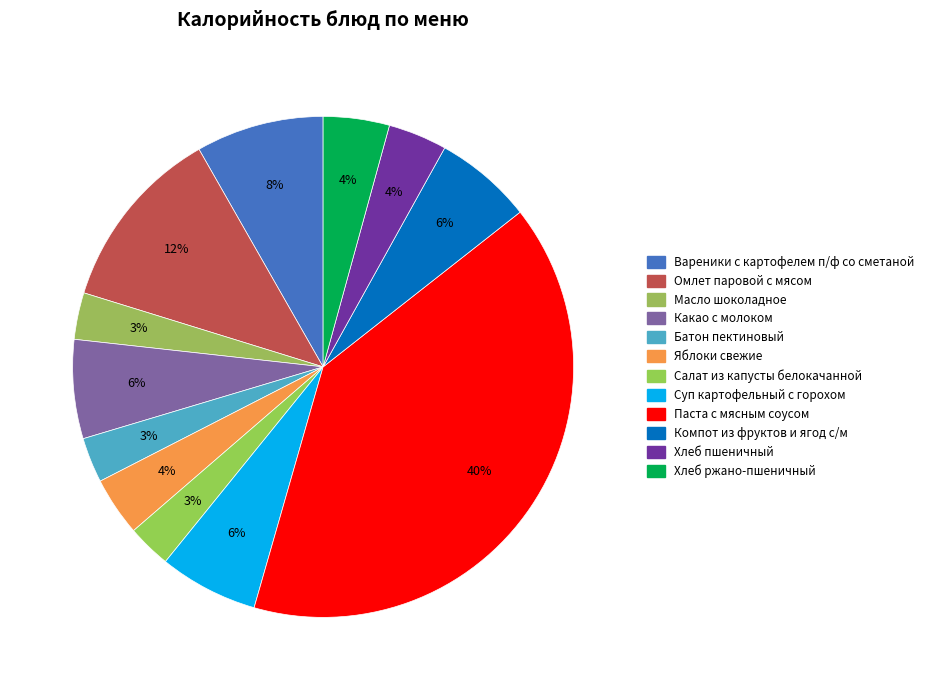

Which slice is the largest?

Паста с мясным соусом